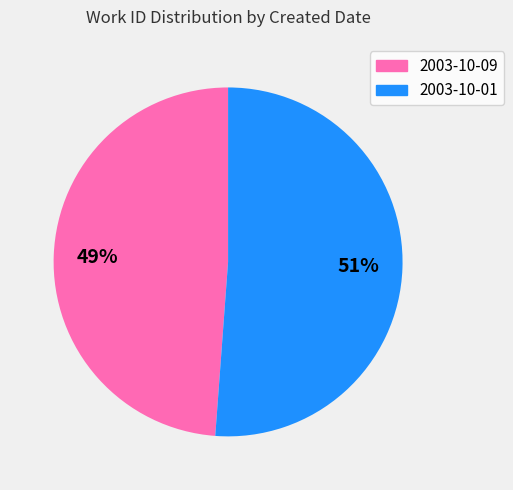

Do 2003-10-09 and 2003-10-01 together represent more than half of the pie?

Yes